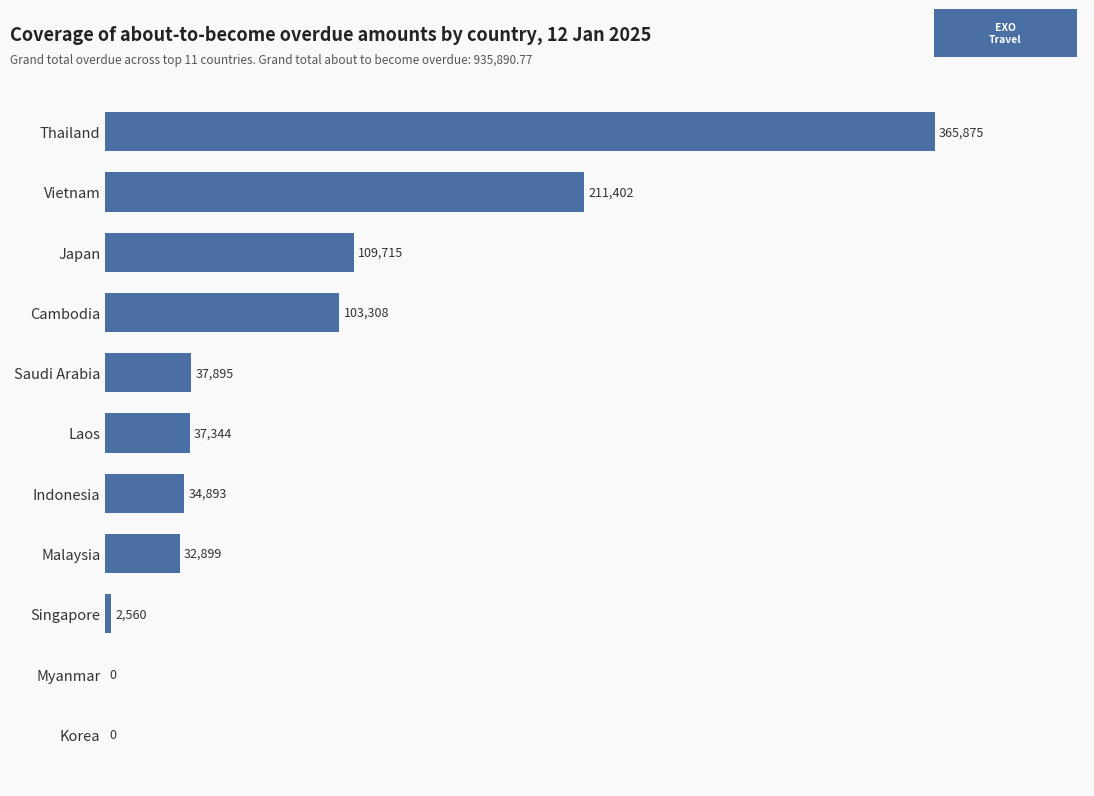

How many values are above zero?

9